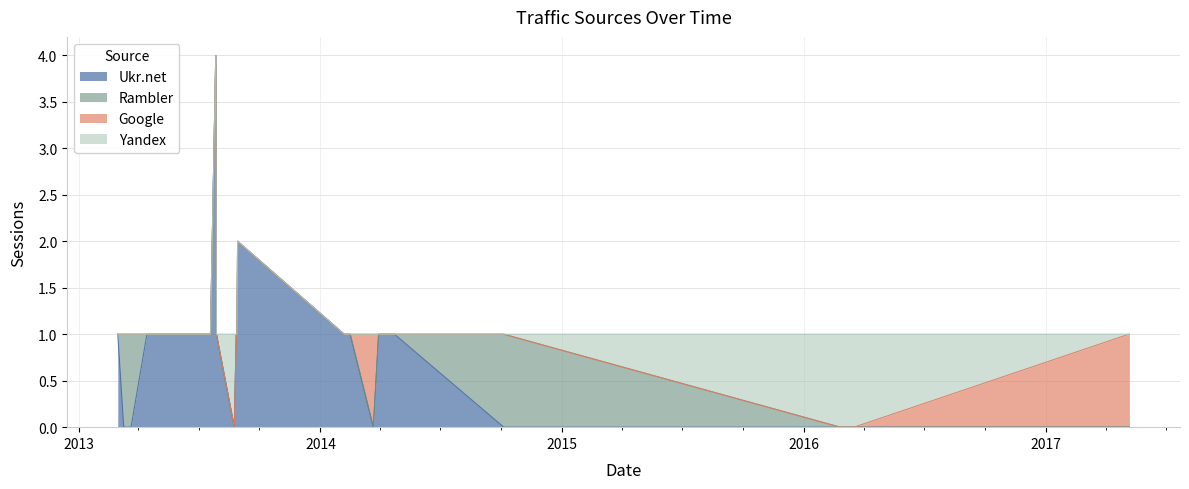

The value of Google at 2013-03-21 is 0. True or false?

False